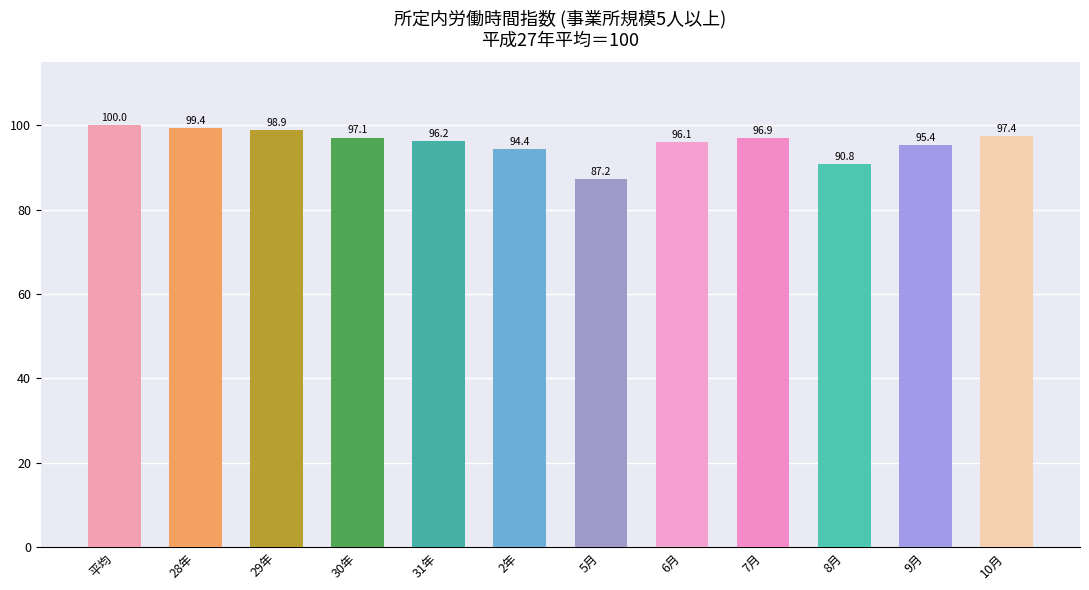

What is the minimum value shown in the chart?

87.2